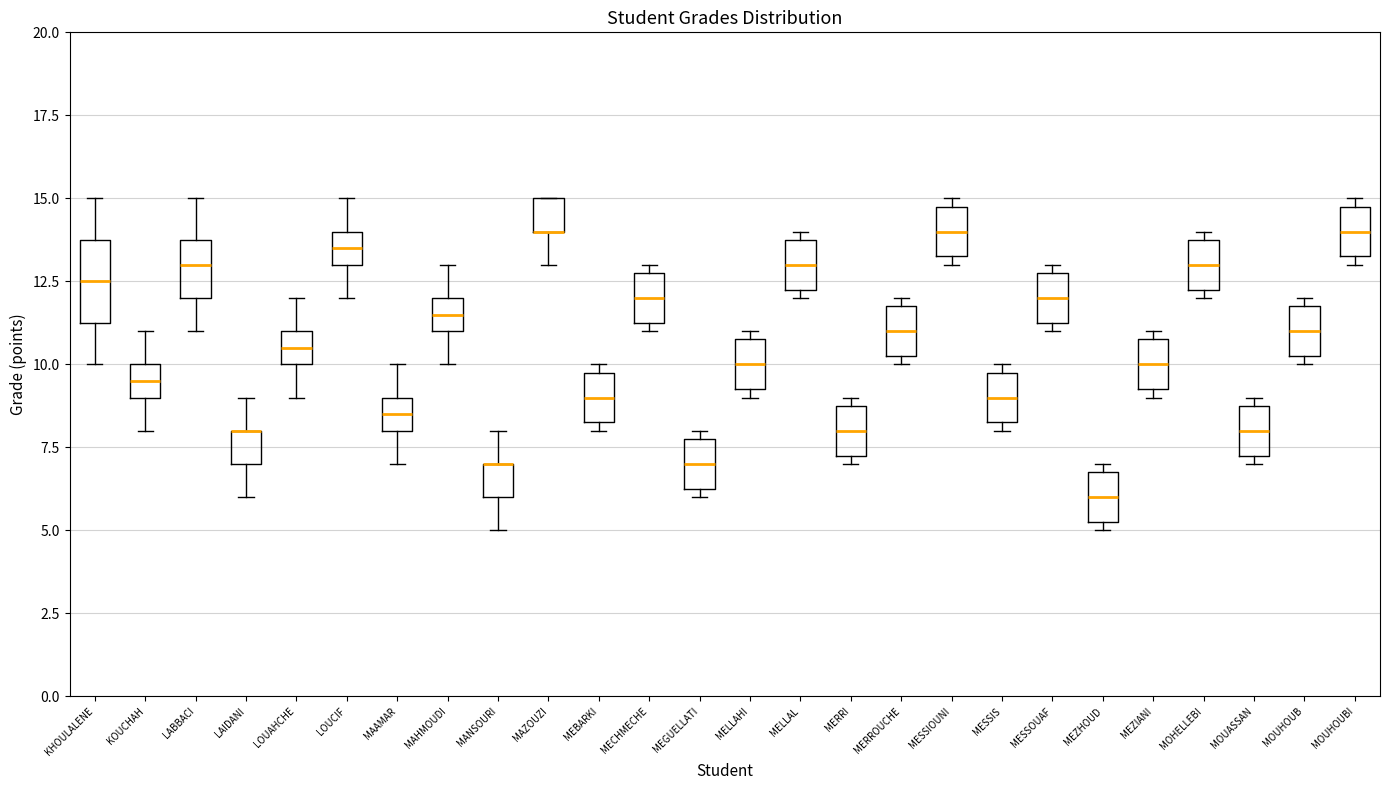

Where is the lower edge of the box for MELLAHI on the y-axis? The values are not printed on the chart, so give them approximately, as read against the axis.

9.5